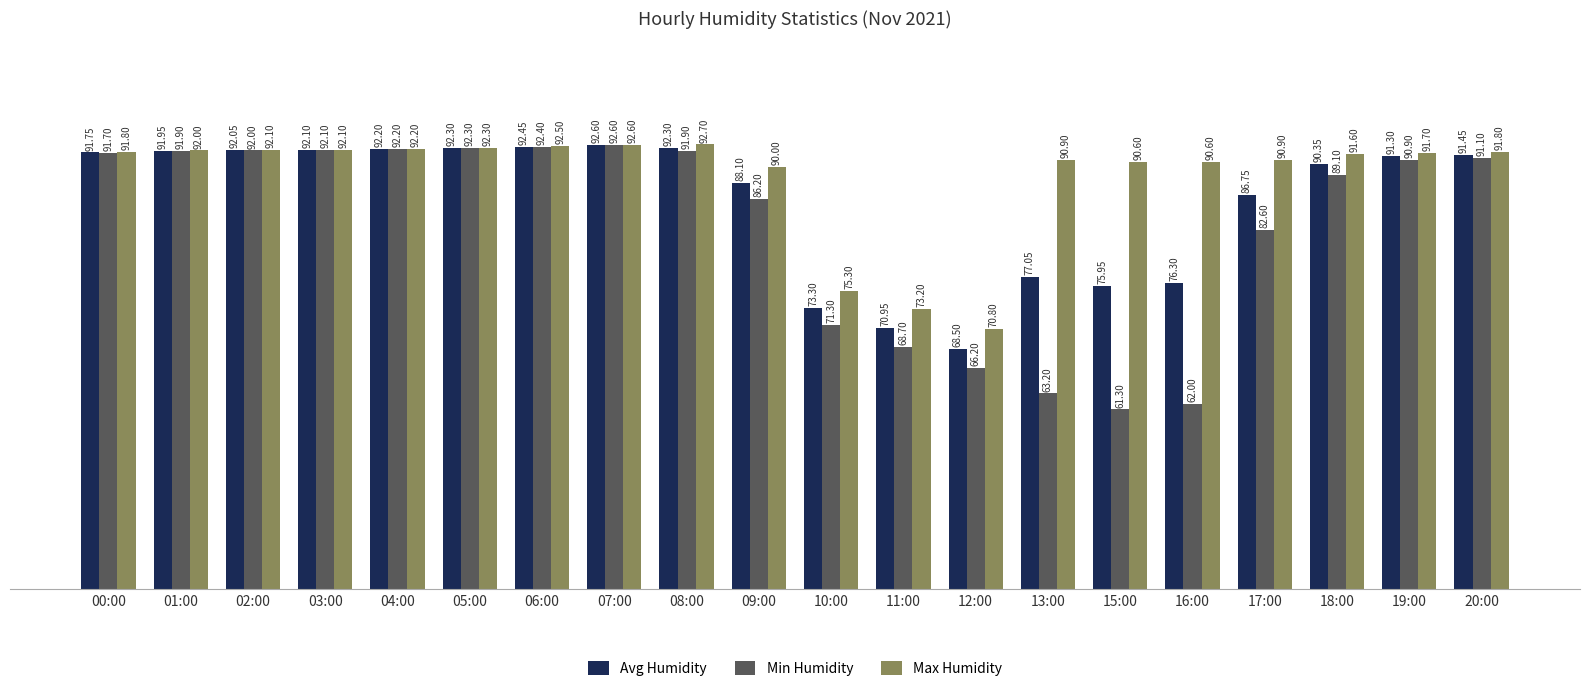

What is the value of the Avg Humidity bar at the 16th from the left?

76.3